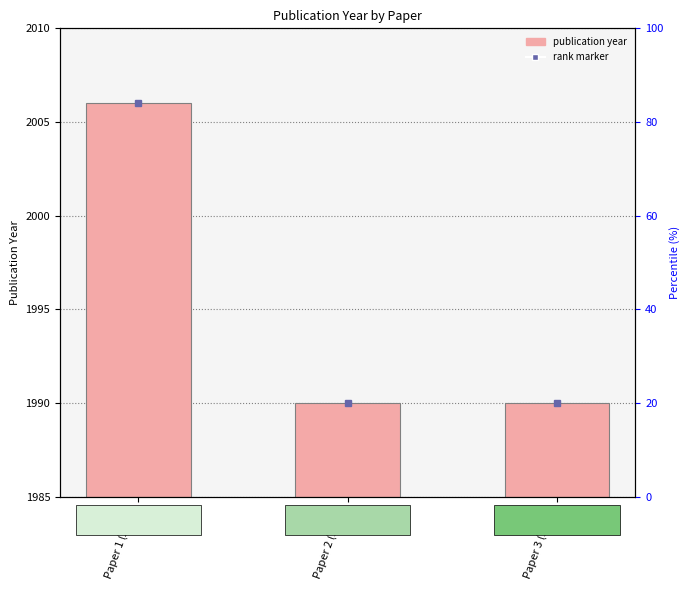

Does the chart contain any negative values?

No